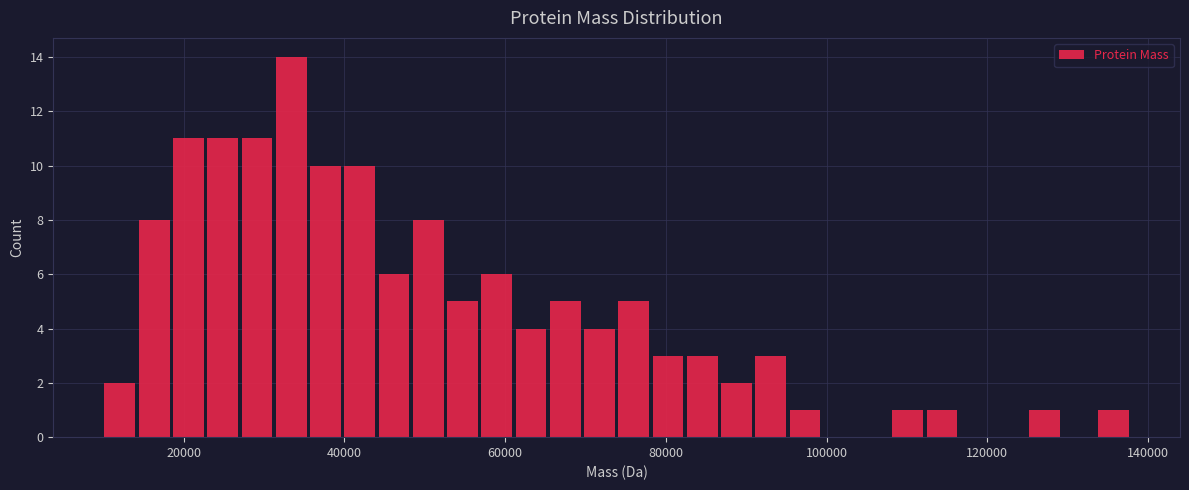

Read against the x-axis, roughly where is the centre of the tallest bar?

34000